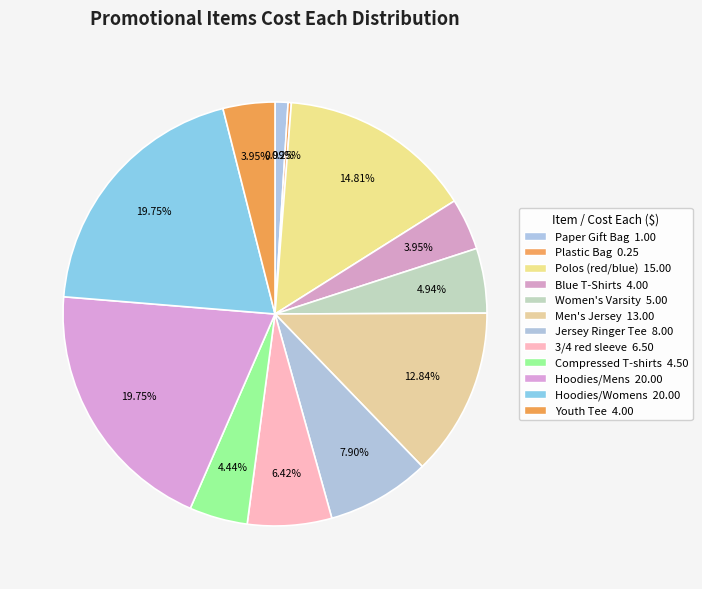

True or false: Women's Varsity accounts for 5% of the total.

True